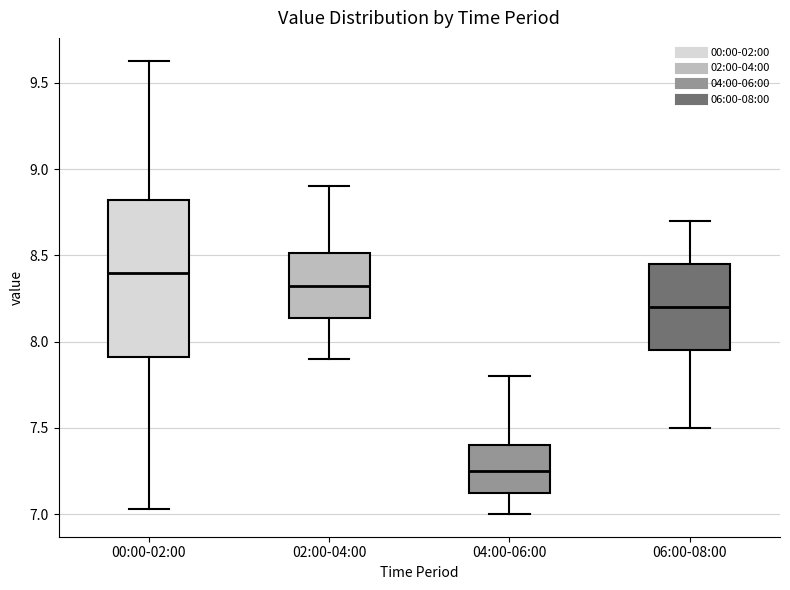

Which box has the highest median line?

00:00-02:00